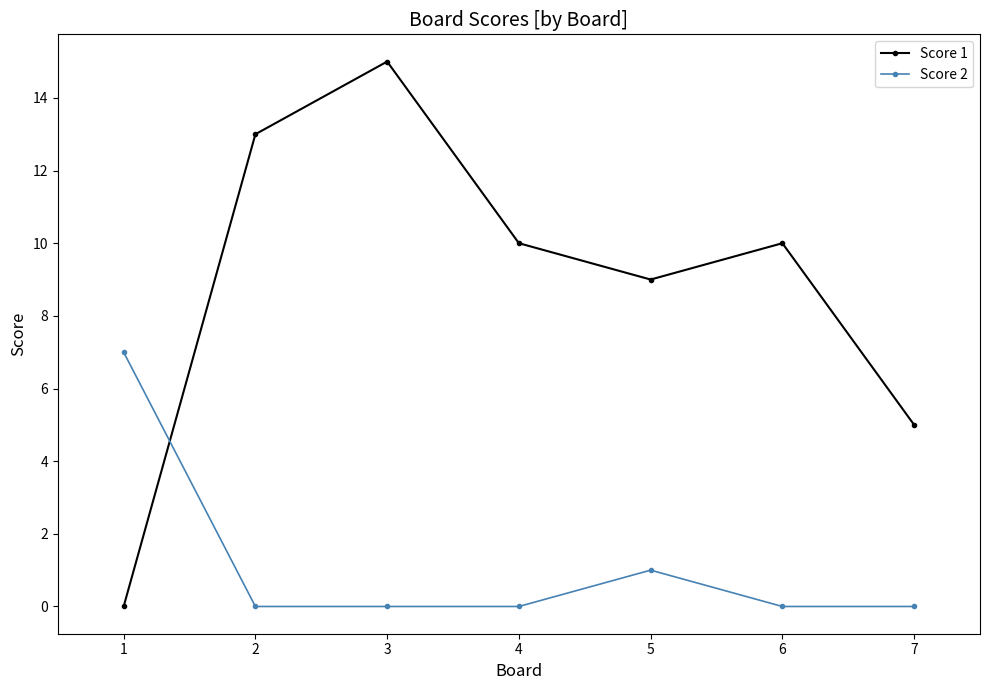

What is the difference between the second highest and minimum values in the Score 1 series?

13